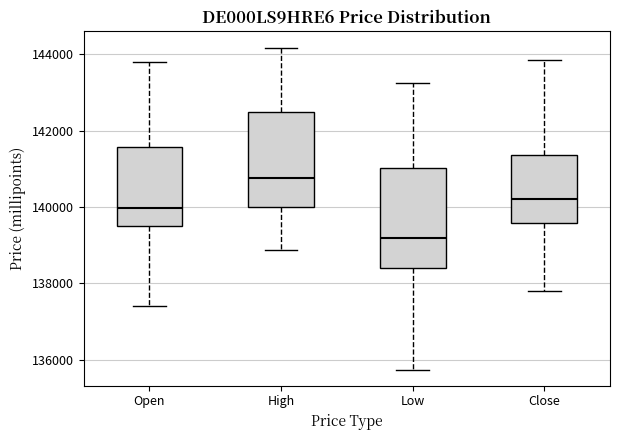

Where does the median line of the box for Open sit on the y-axis? The values are not printed on the chart, so give them approximately, as read against the axis.

140000